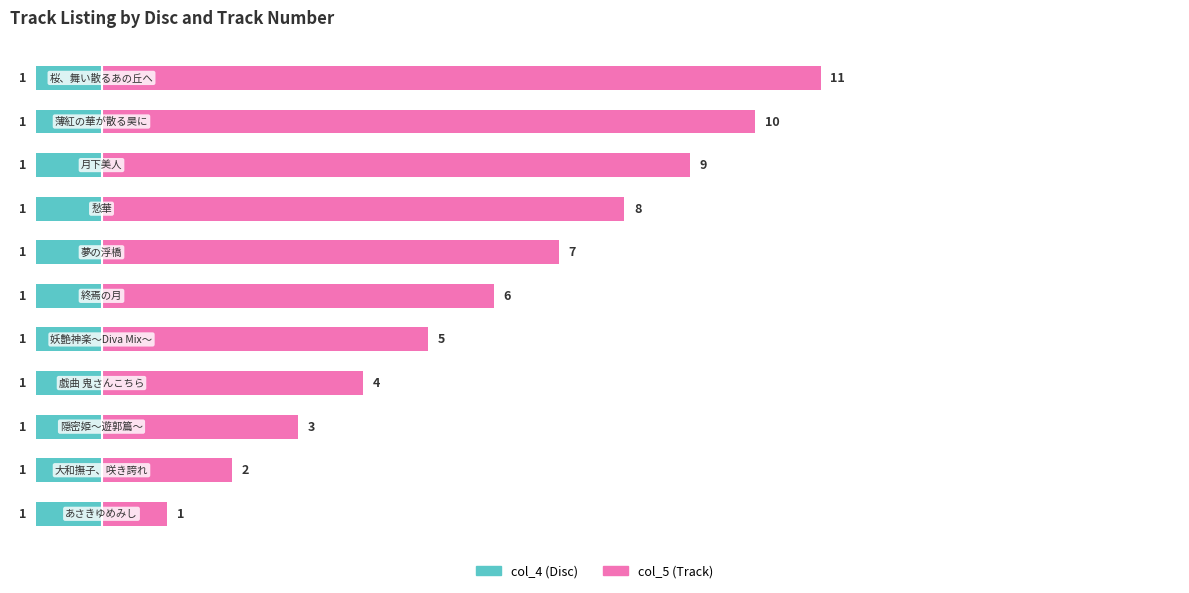

What are all the series names shown in the legend?

col_4, col_5